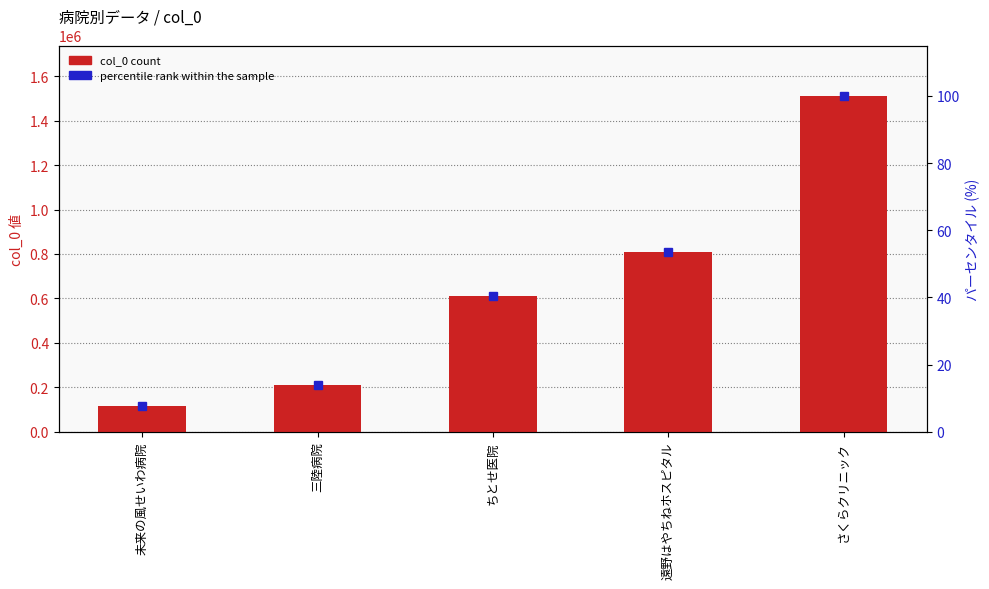

What is the minimum value for col_0?

113964.0